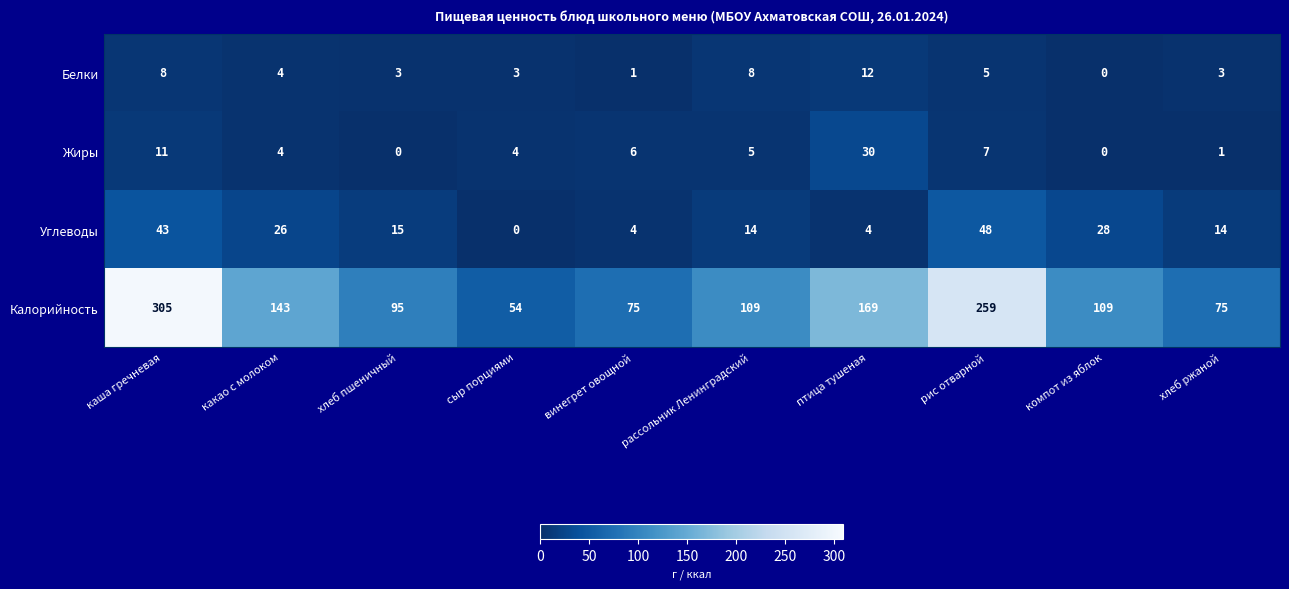

Count the number of categories in the chart.

10